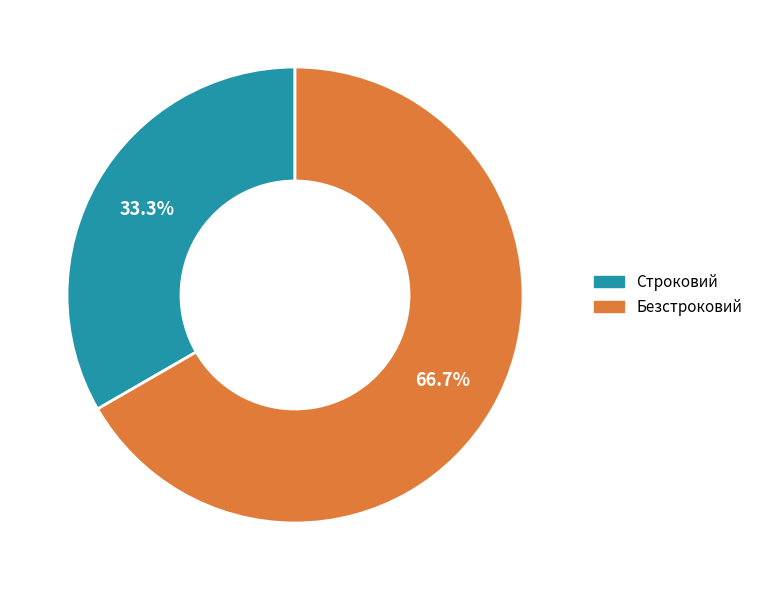

How many slices are in this pie chart?

2